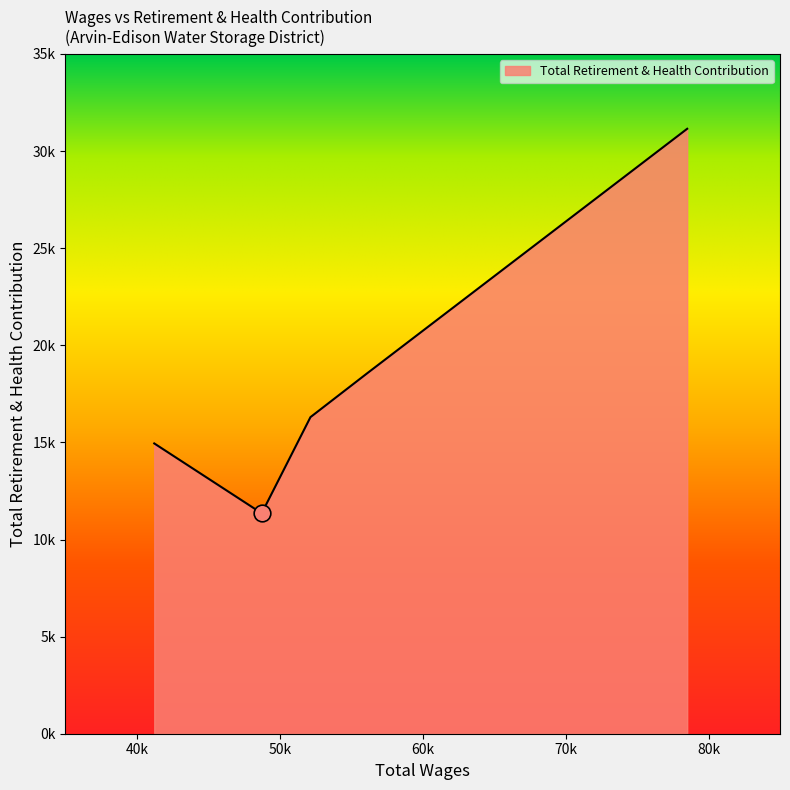

List the labels in order of value, smallest first.

48735.0, 41217.0, 52147.0, 56105.0, 78506.0